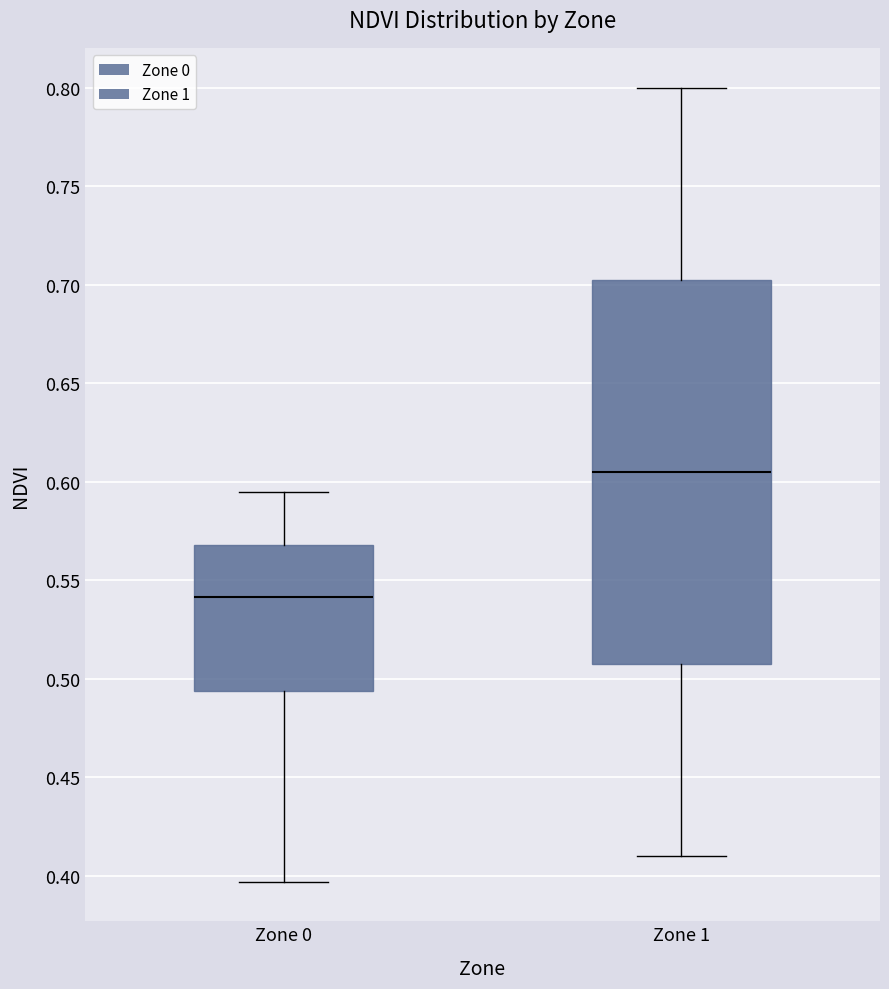

Reading left to right, read every box against the y-axis: the position of its median line, the range the box covers, and the ends of its whiskers. The values are not printed on the chart, so give them approximately, as read against the axis.

Zone 0: median 0.540, box 0.495 to 0.570, whiskers 0.395 to 0.595
Zone 1: median 0.605, box 0.510 to 0.705, whiskers 0.410 to 0.800